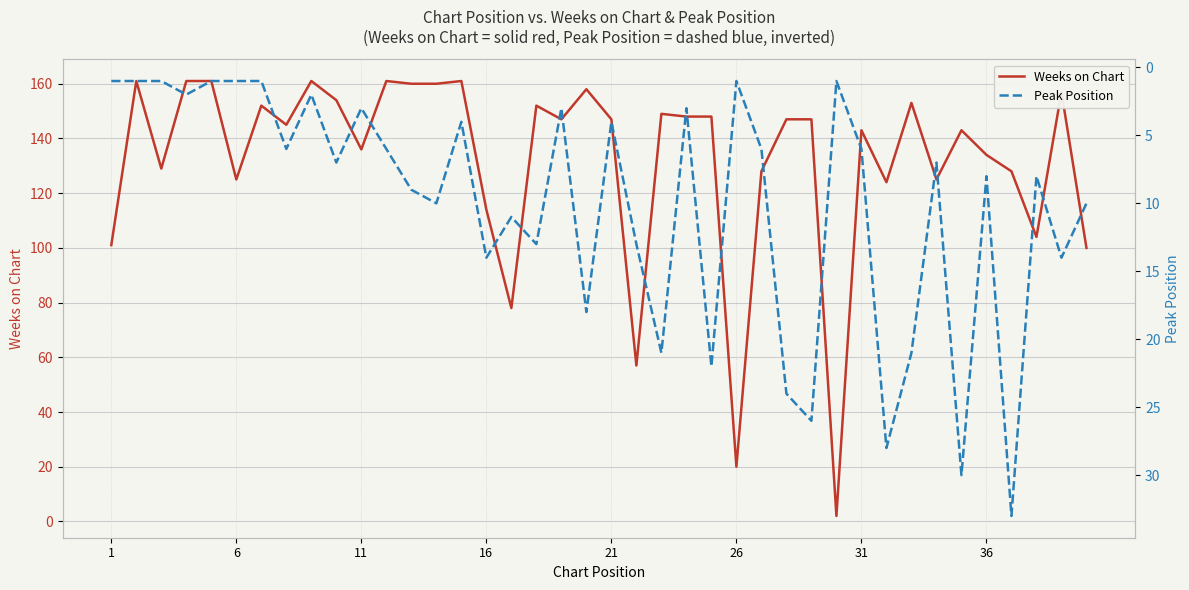

How many lines are shown in the chart?

2